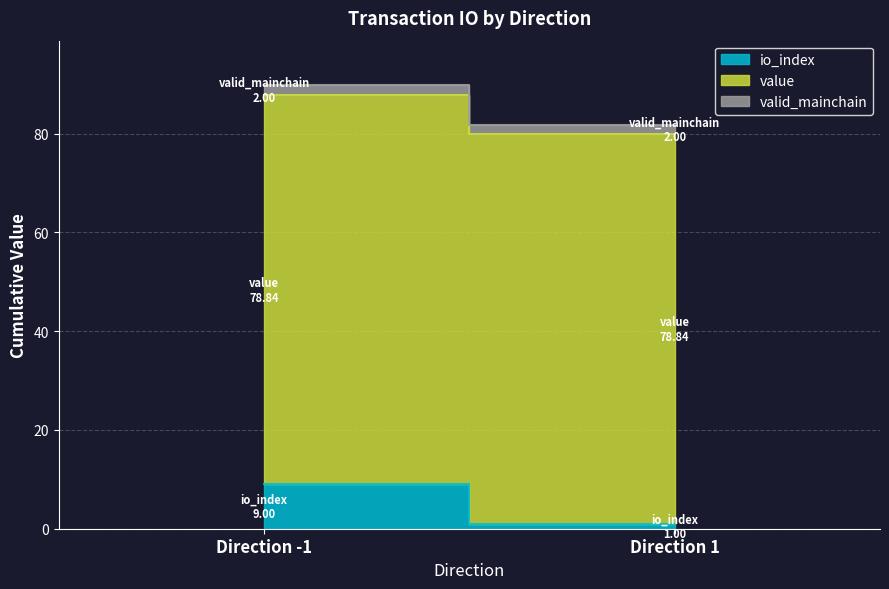

Rank the series at 1 from lowest to highest value.

io_index, valid_mainchain, value